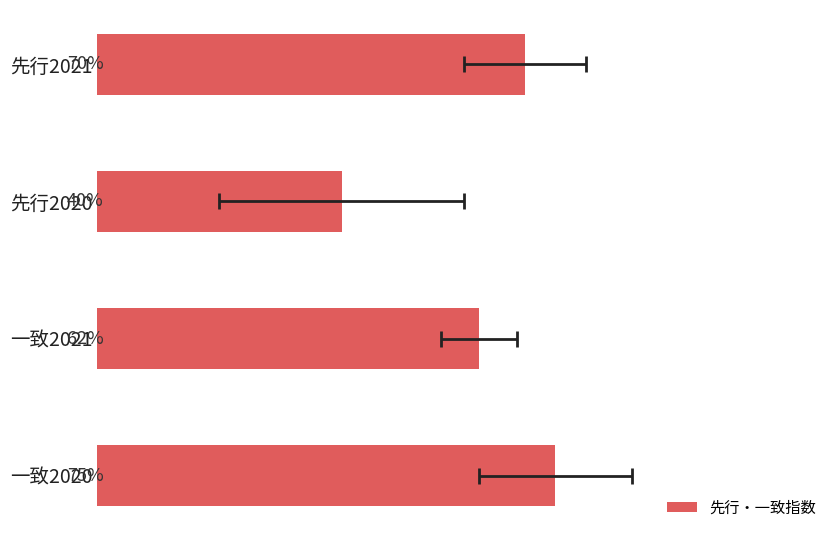

Are the bars grouped side by side (vs. stacked)?

No